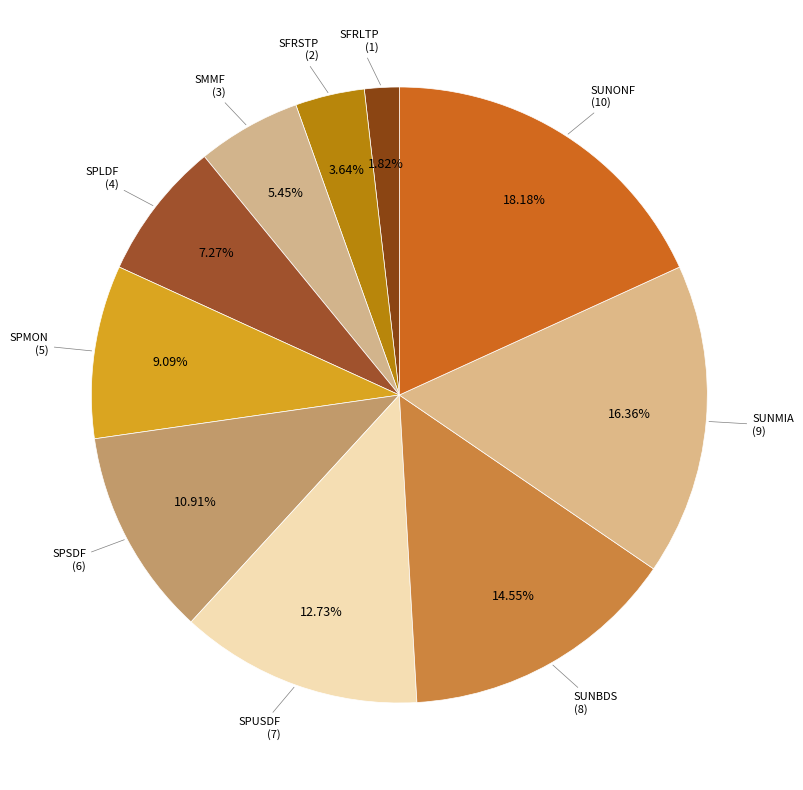

What is the largest slice in the pie chart?

SUNONF